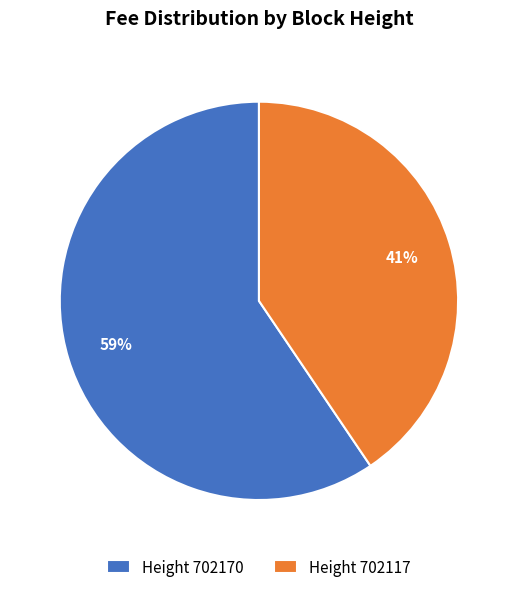

Rank the categories by value from highest to lowest.

Height 702170, Height 702117